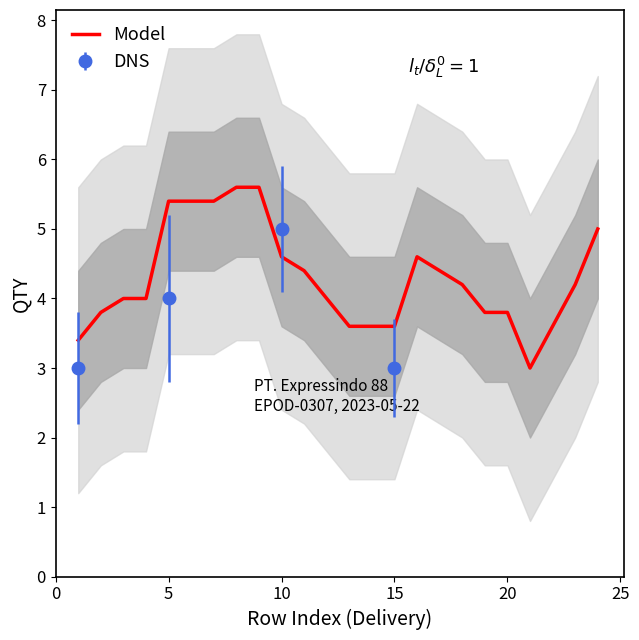

True or false: Model has a value of 6.9 at 10.

False